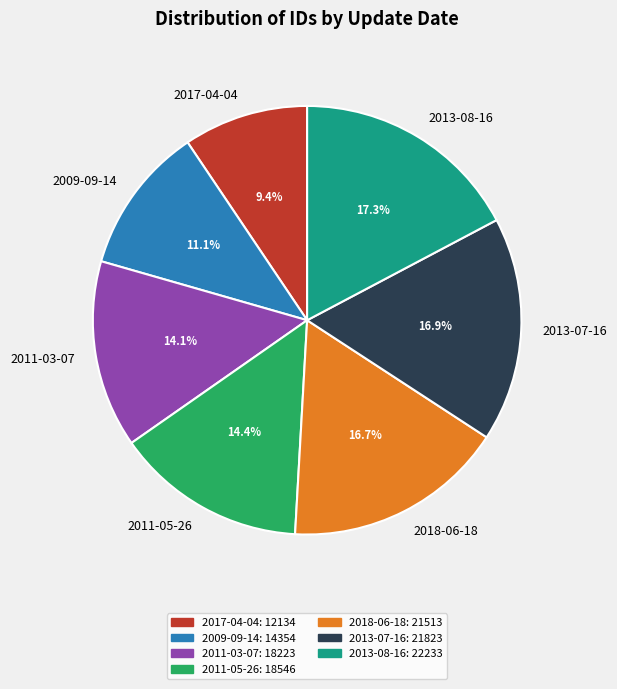

Which category has the smallest portion of the pie?

2017-04-04